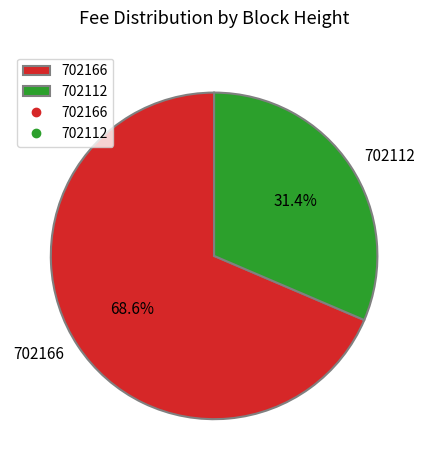

To the nearest percent, what is the difference between the 702166 and 702112 slice percentages?

37%